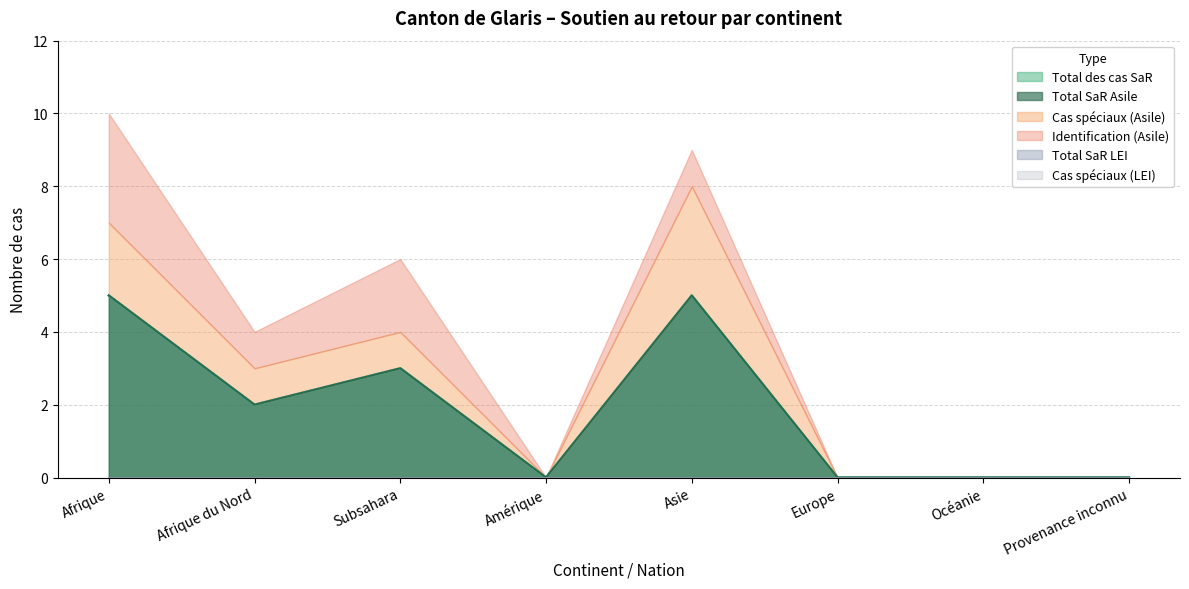

How many lines are shown in the chart?

6